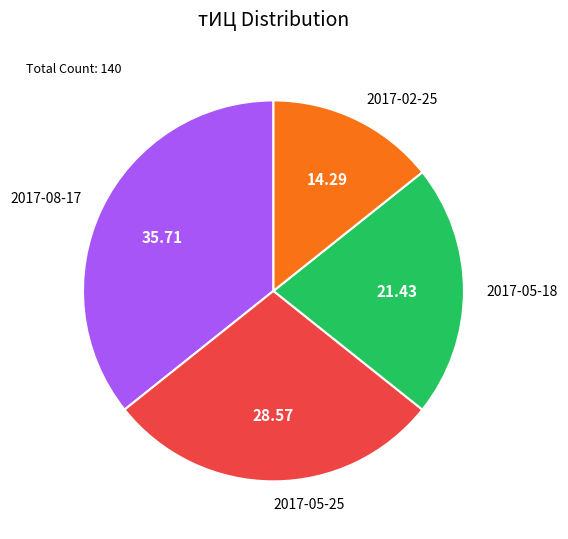

The 2017-05-18 slice represents 21% of the pie. True or false?

True